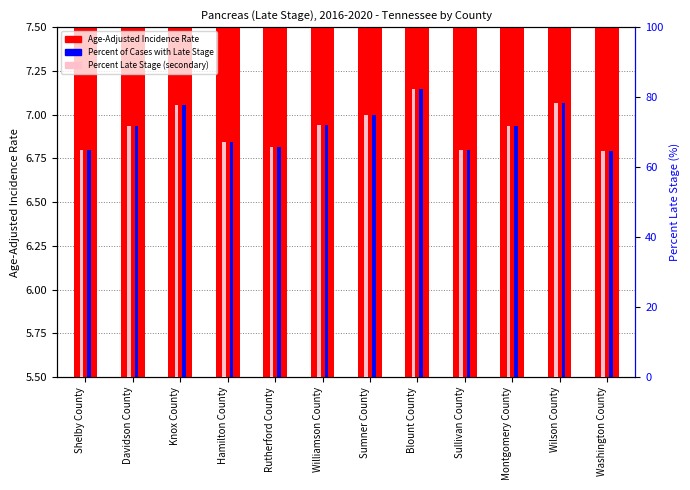

Which category has the highest value in the Percent of Cases with Late Stage series?

Blount County